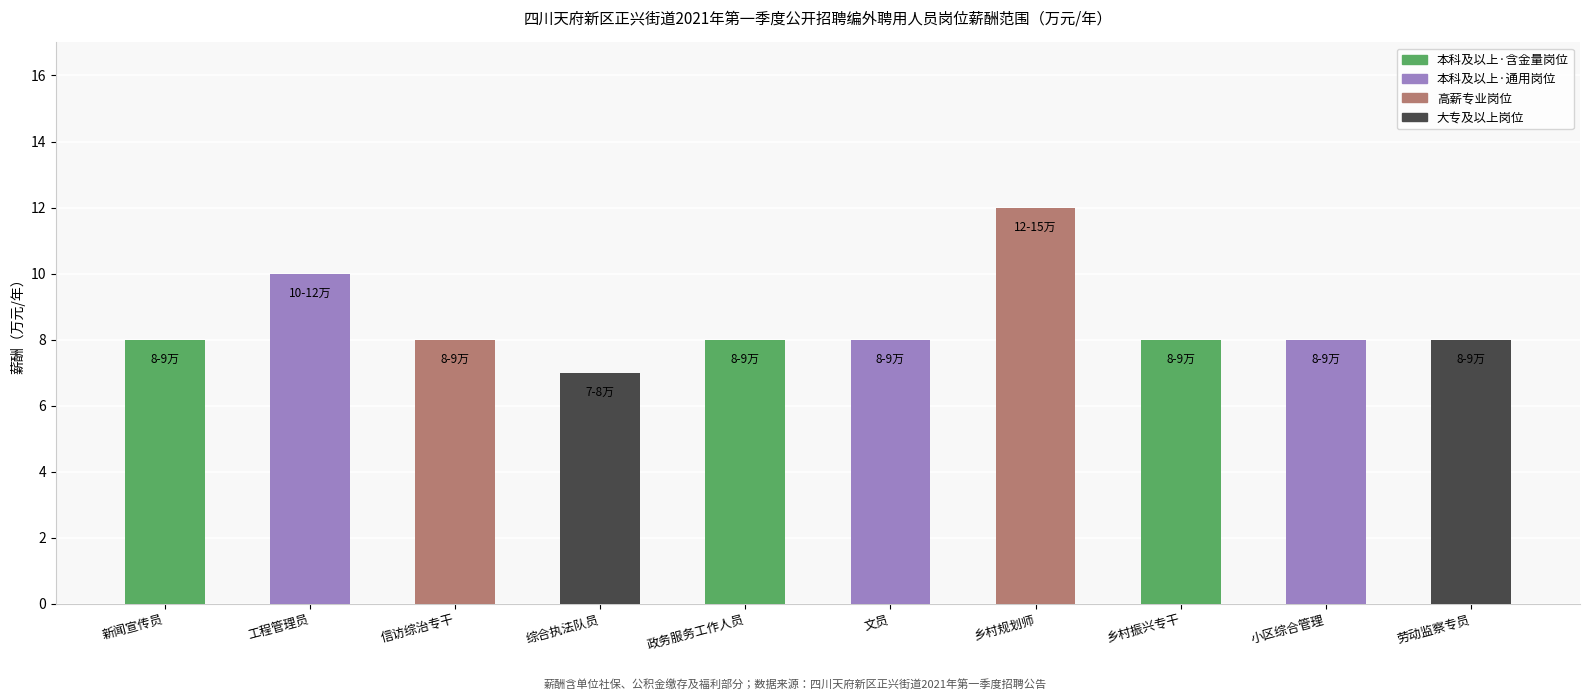

What is the difference between the second highest and second lowest values?

2